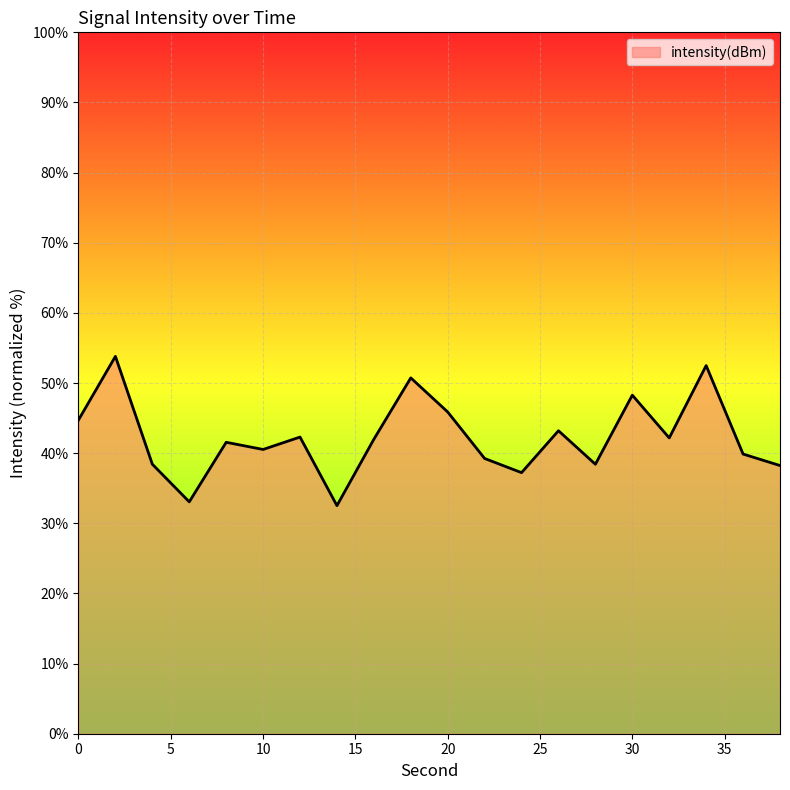

What is the difference between the maximum and minimum values?

21.3